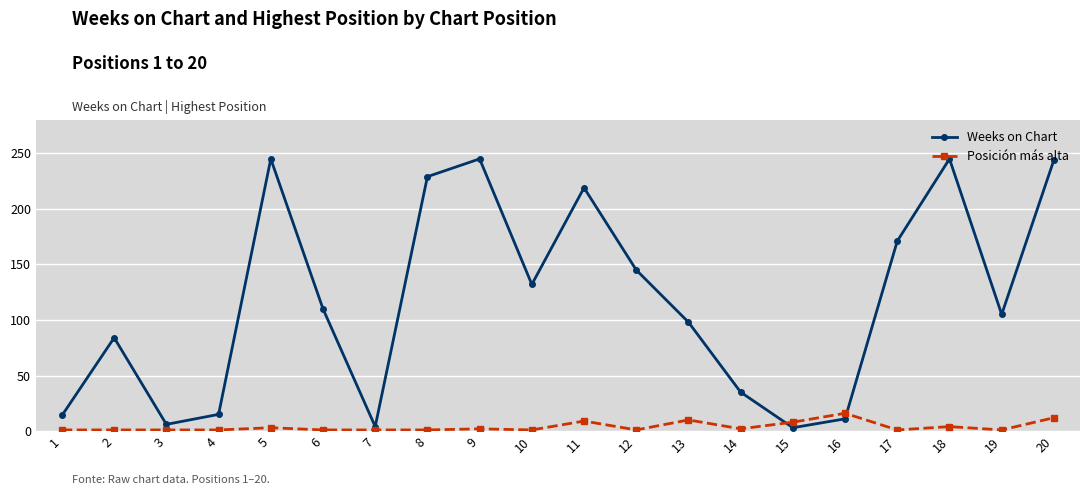

Is it true that Weeks on Chart equals 37 at 2?

False